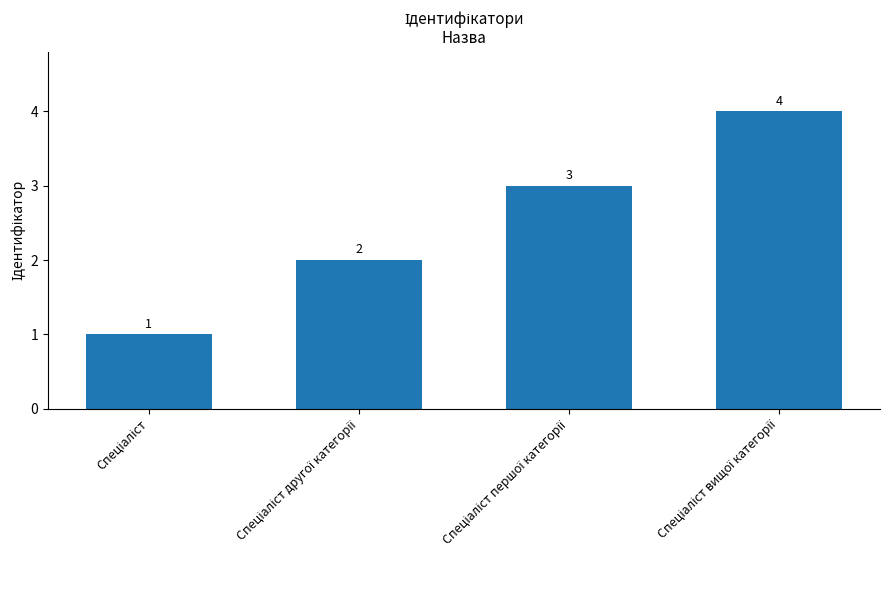

What is the value of the 2nd bar from the left?

2